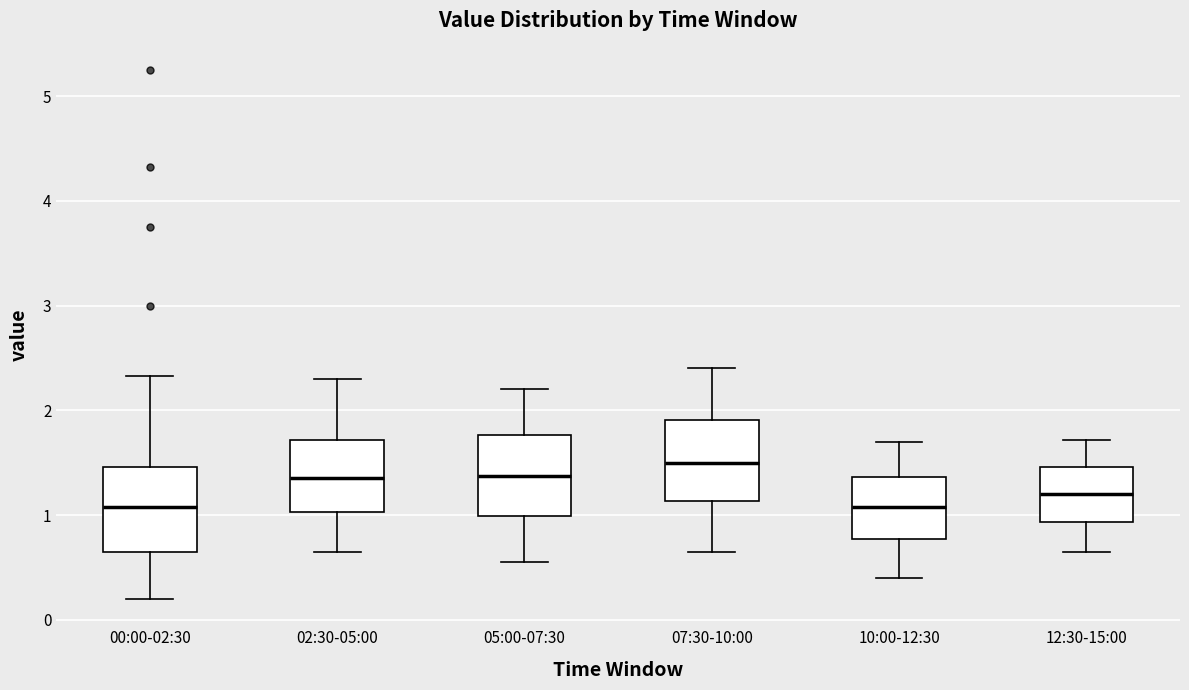

Which box has the highest median line?

07:30-10:00